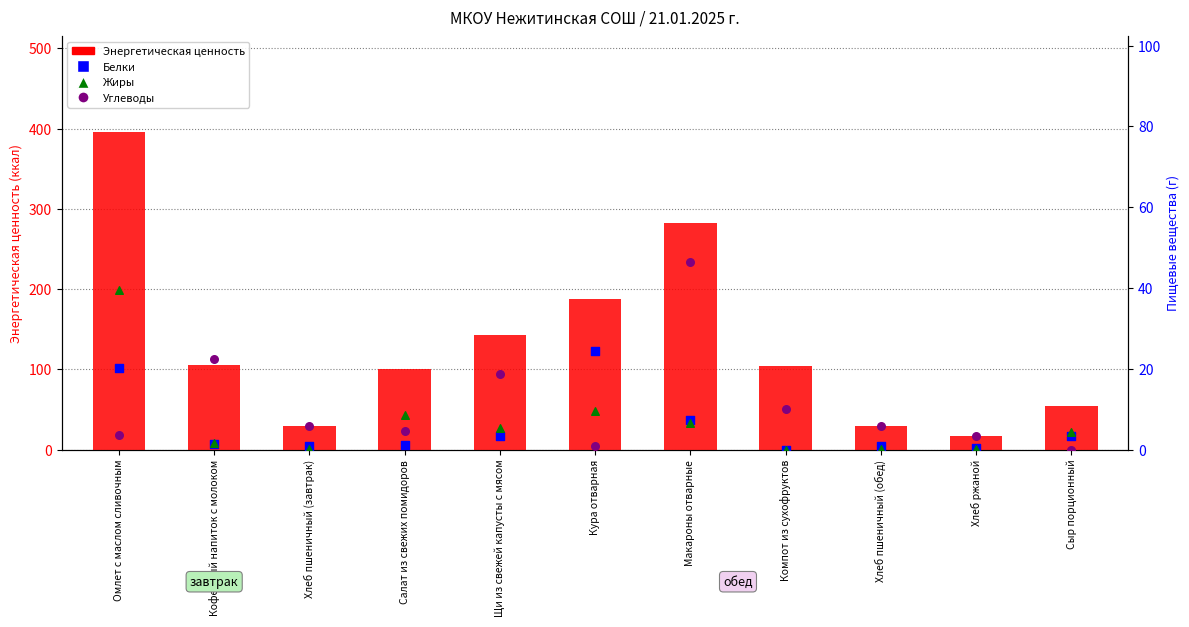

At how many categories does at least one series exceed 211?

2